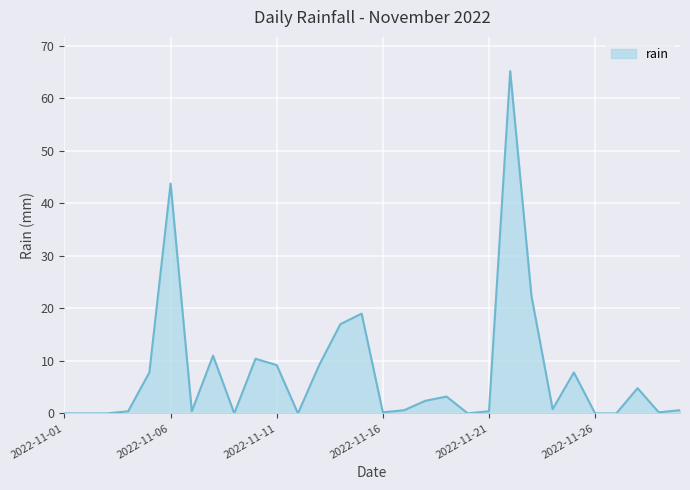

What is the difference between the maximum and minimum values?

65.2